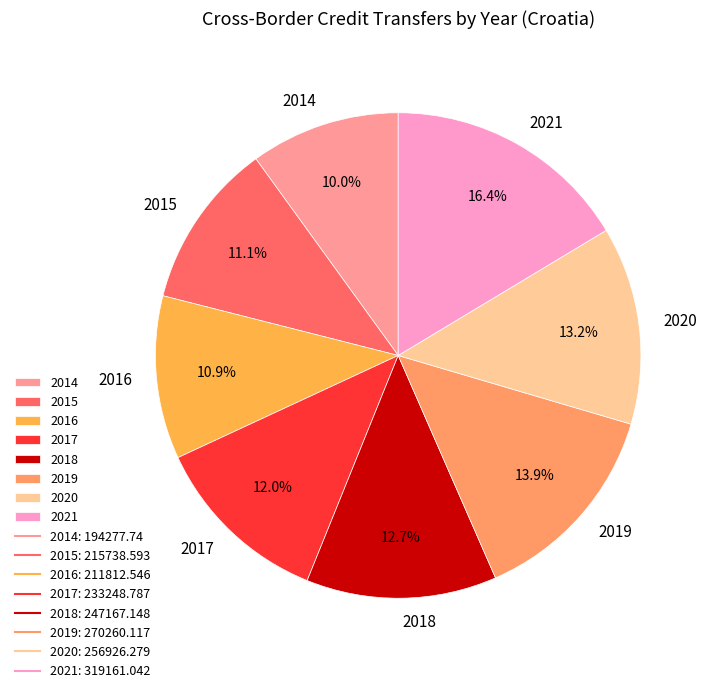

Which category has the smallest portion of the pie?

2014